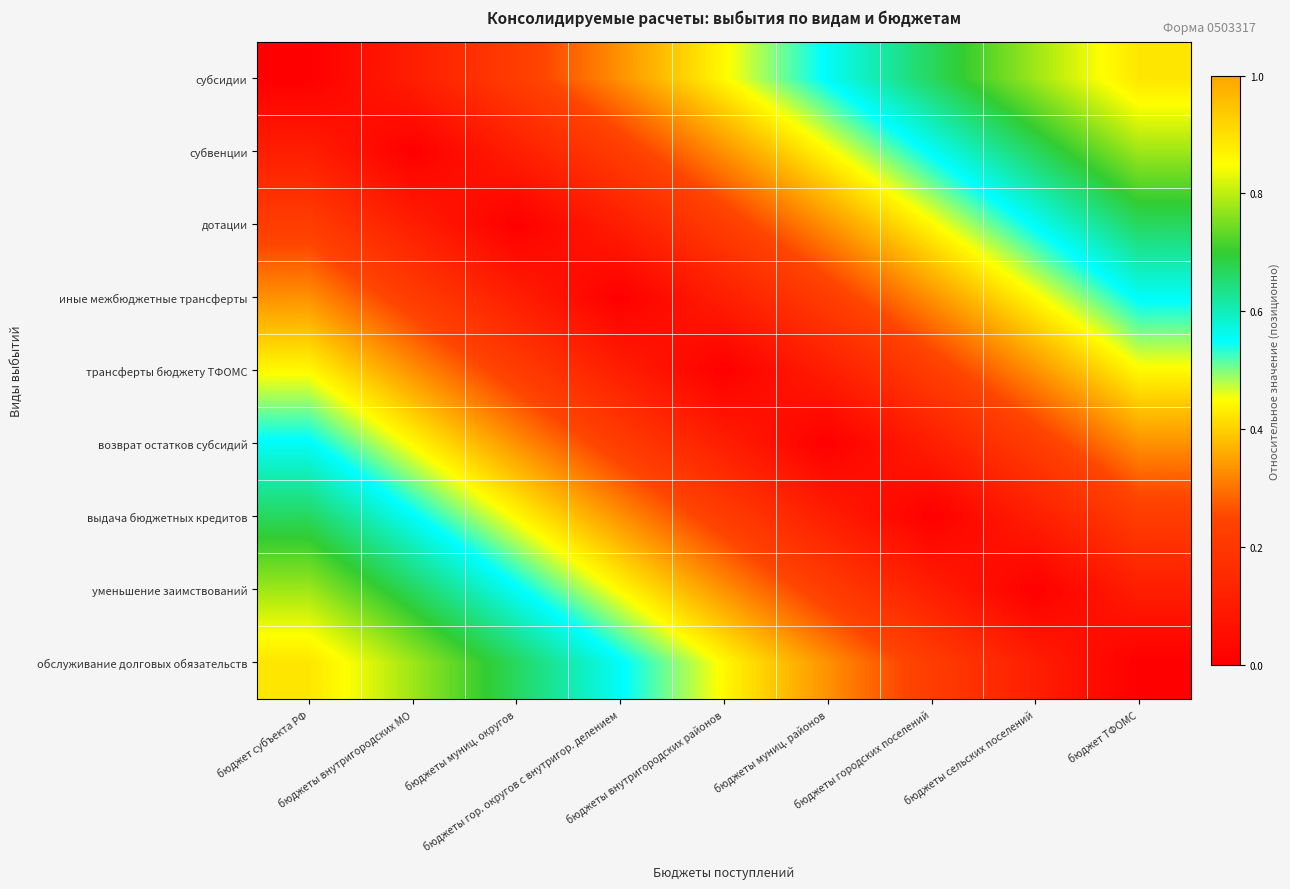

Which series has the largest range (max minus min)?

субсидии